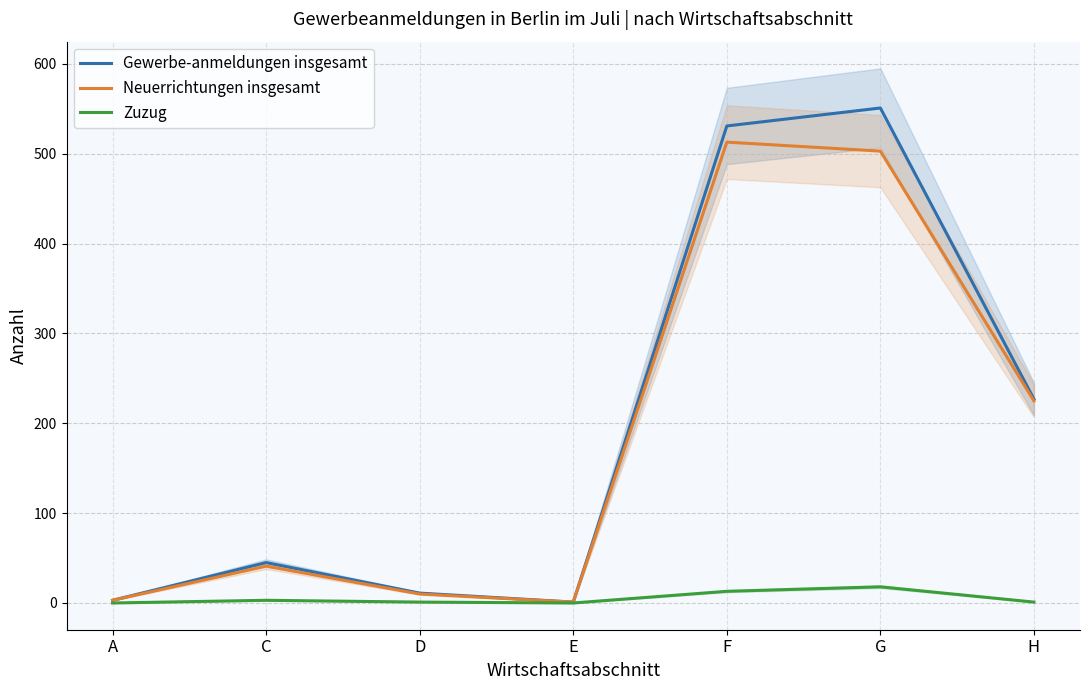

The value of Gewerbe-anmeldungen insgesamt at E is 1. True or false?

False